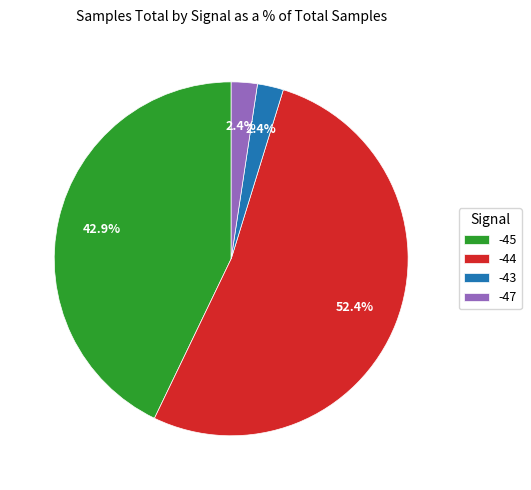

To the nearest percent, what percentage of the pie is -45?

43%